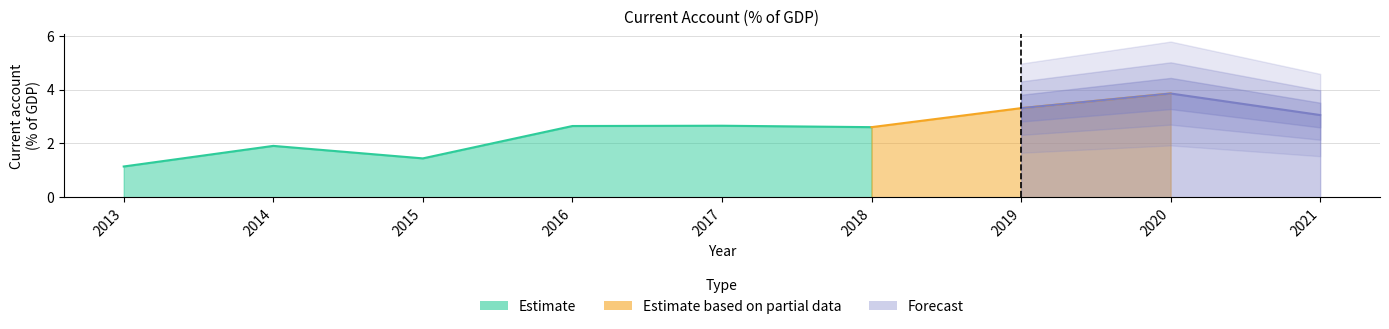

What is the average value?

2.5